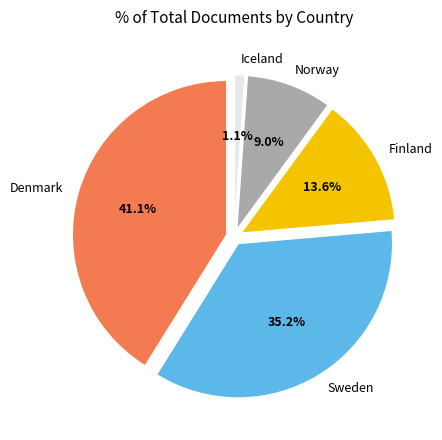

Combined, do Sweden and Denmark account for over 50%?

Yes